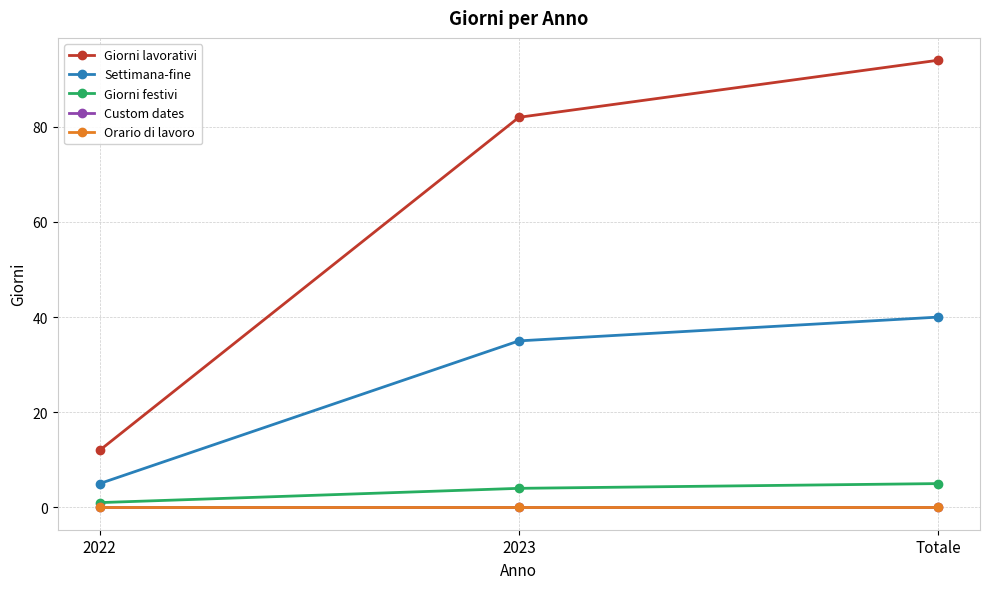

Does the chart have visible grid lines?

Yes